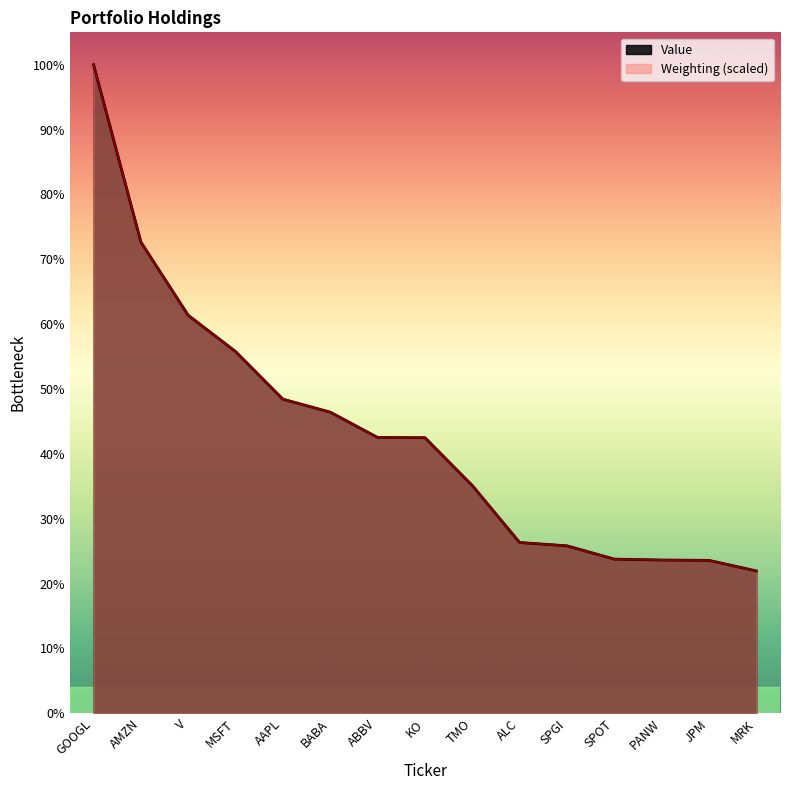

Which series has the largest range (max minus min)?

Value